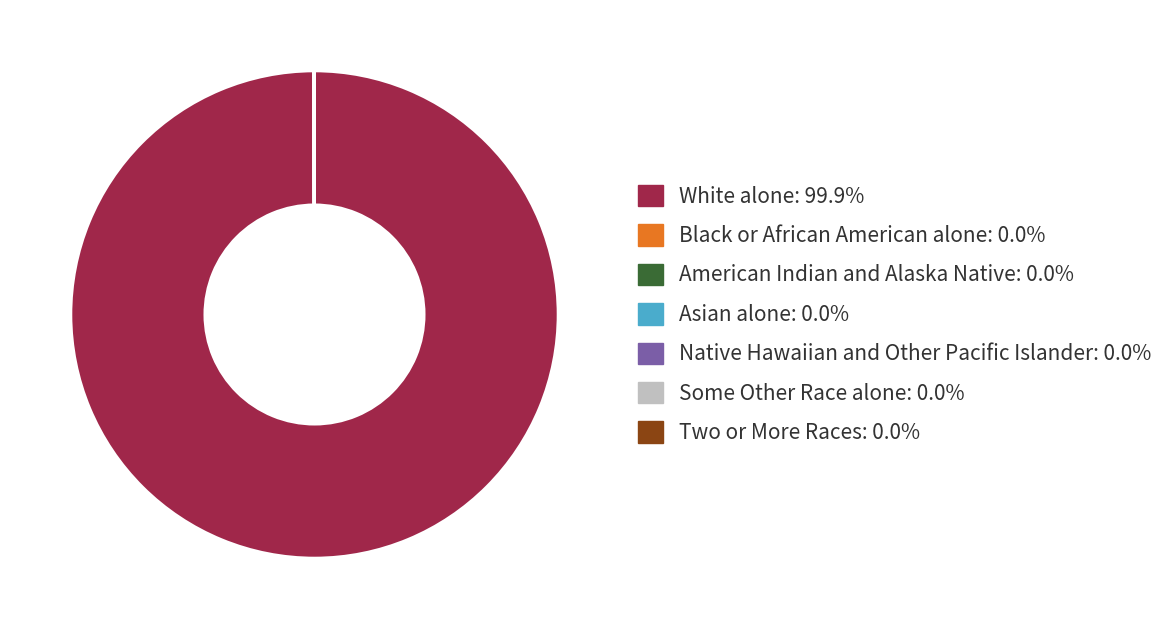

Is there a majority slice in this chart?

Yes